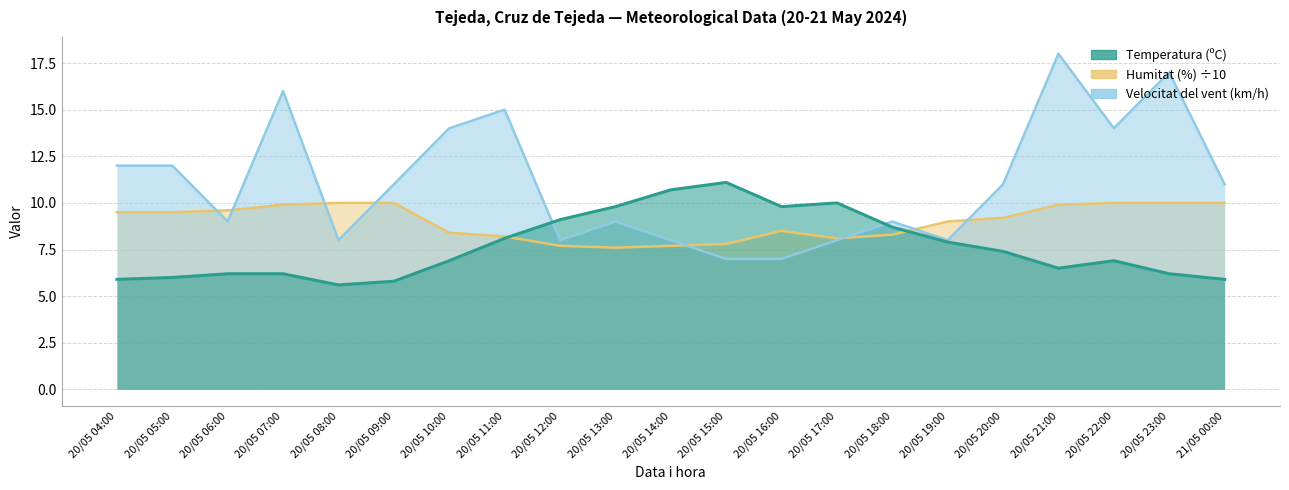

List the series in order of their overall mean, lowest first.

Temperatura (ºC), Humitat (%), Velocitat del vent (km/h)